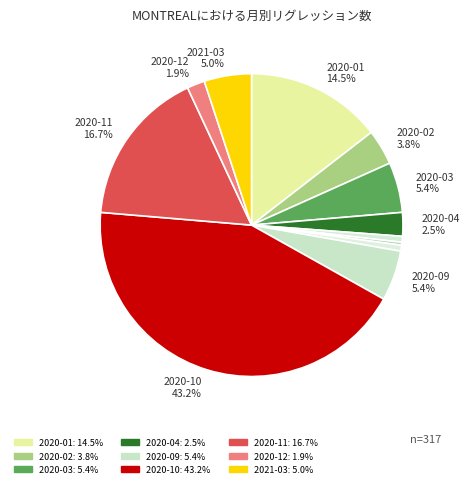

How many slices are in this pie chart?

12